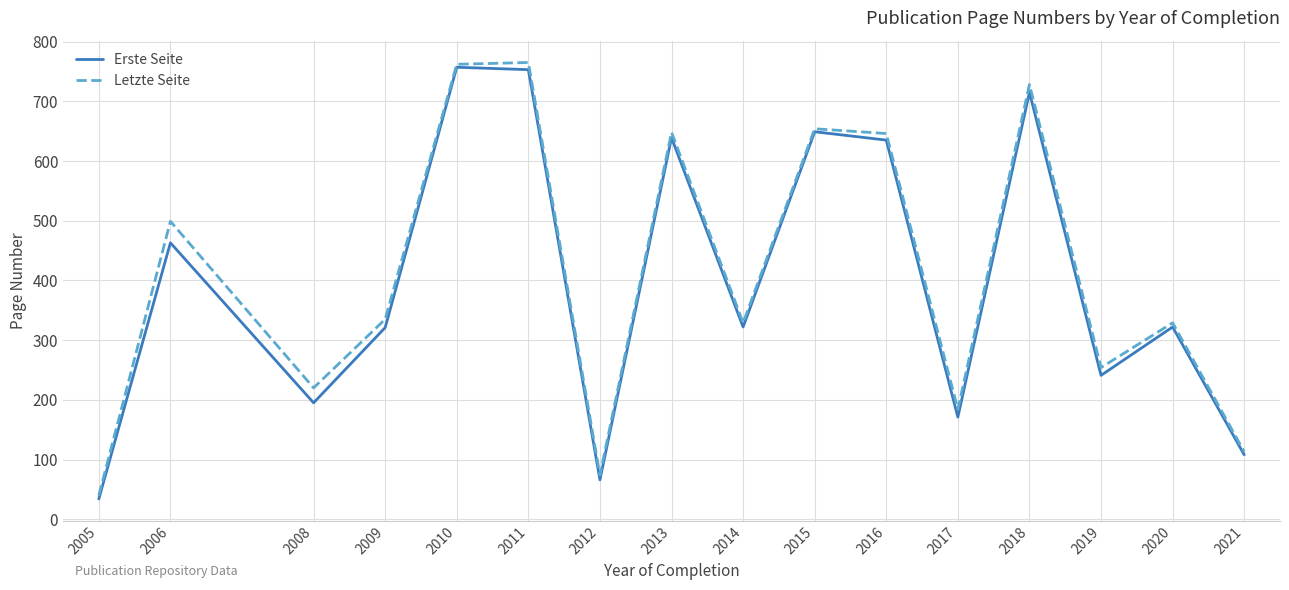

Does the chart have visible grid lines?

Yes